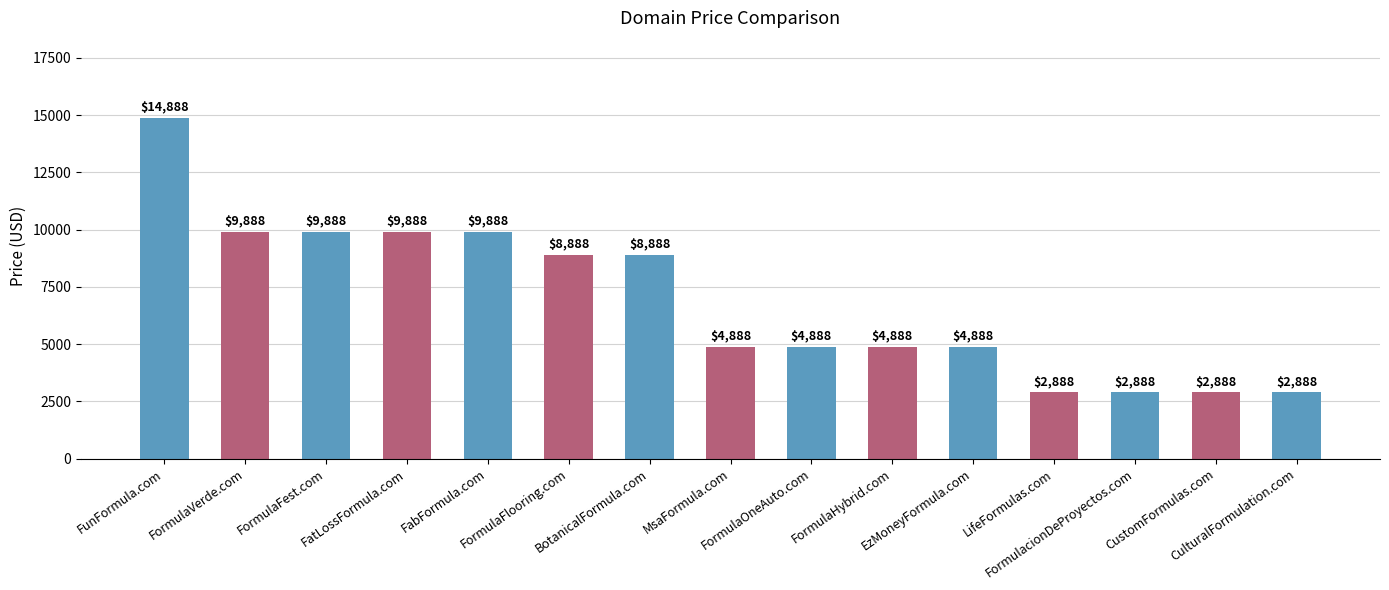

Reading left to right, what are all the values shown in this chart?

FunFormula.com=14888	FormulaVerde.com=9888	FormulaFest.com=9888	FatLossFormula.com=9888	FabFormula.com=9888	FormulaFlooring.com=8888	BotanicalFormula.com=8888	MsaFormula.com=4888	FormulaOneAuto.com=4888	FormulaHybrid.com=4888	EzMoneyFormula.com=4888	LifeFormulas.com=2888	FormulacionDeProyectos.com=2888	CustomFormulas.com=2888	CulturalFormulation.com=2888